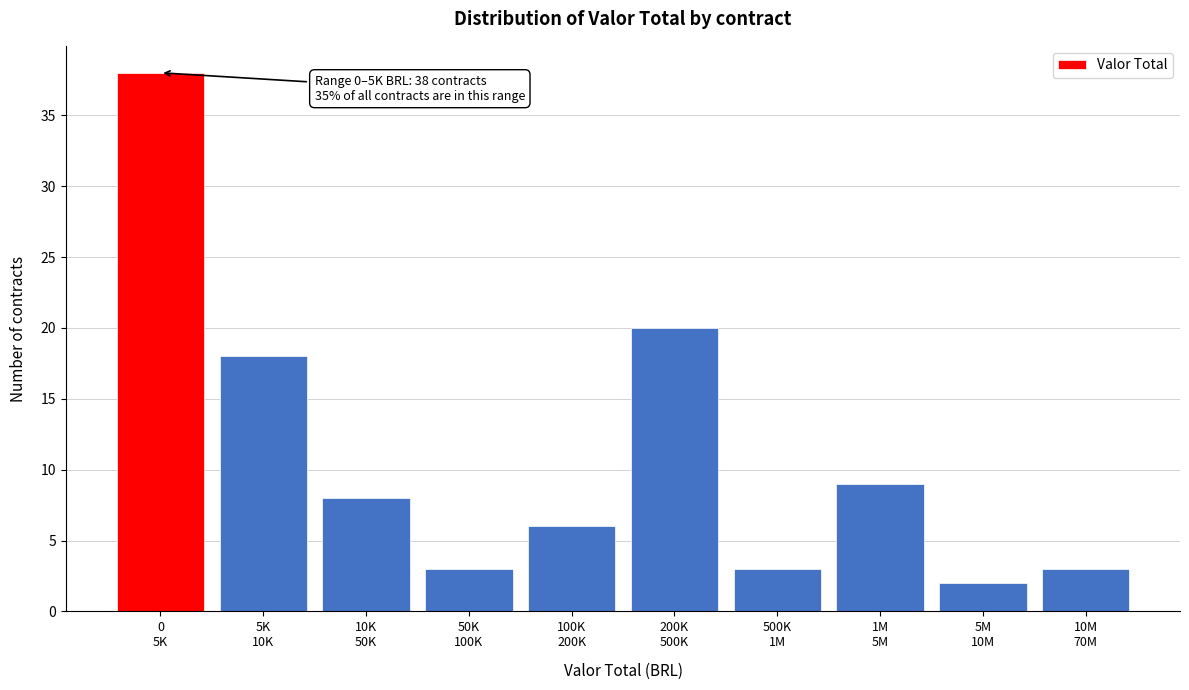

Reading left to right, extract all data points from this chart.

38	18	8	3	6	20	3	9	2	3